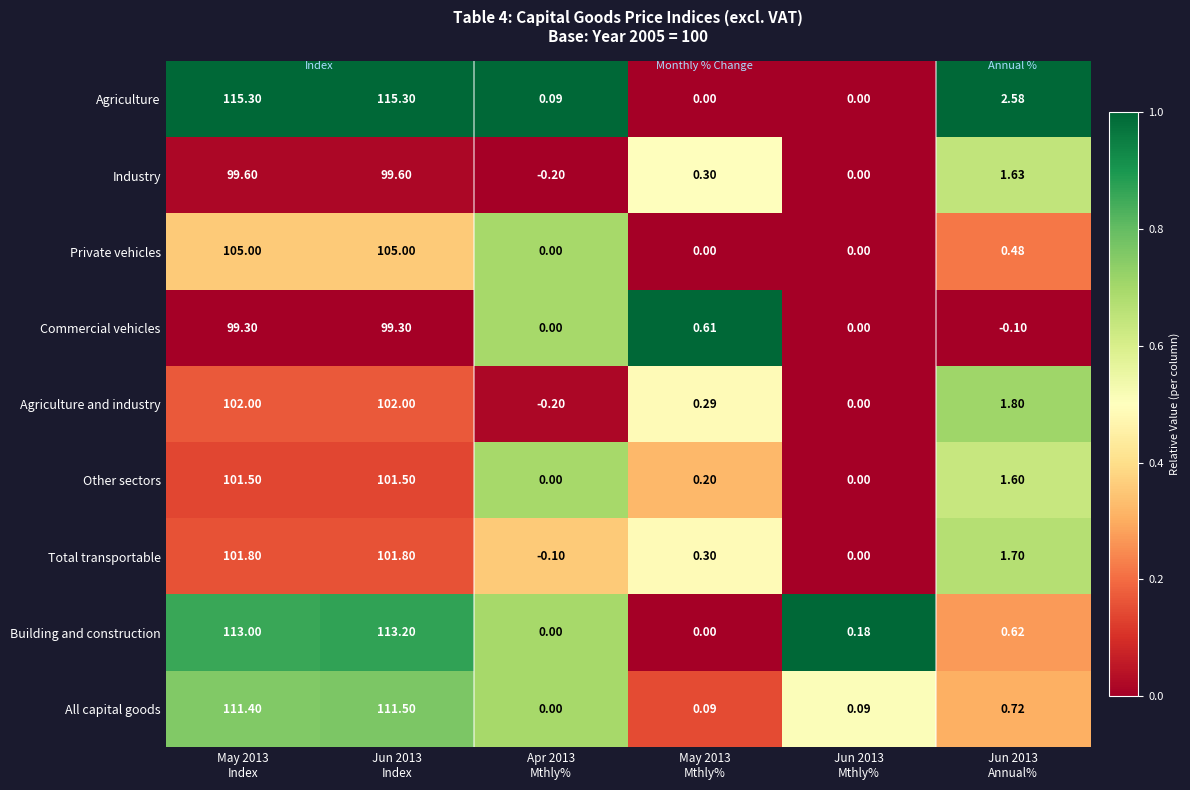

Between May 2013
Index and Jun 2013
Annual%, which series saw the biggest shift?

Agriculture